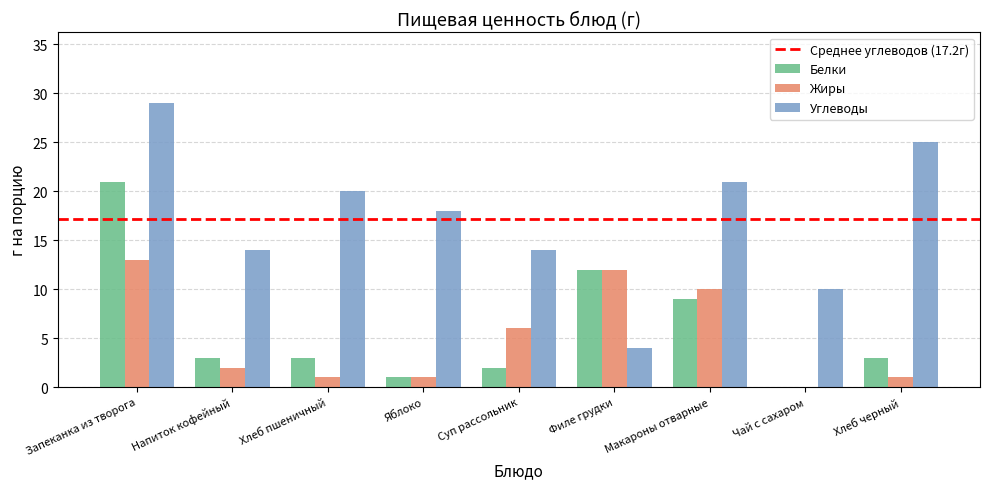

What is the average value of the Белки series?

6.0